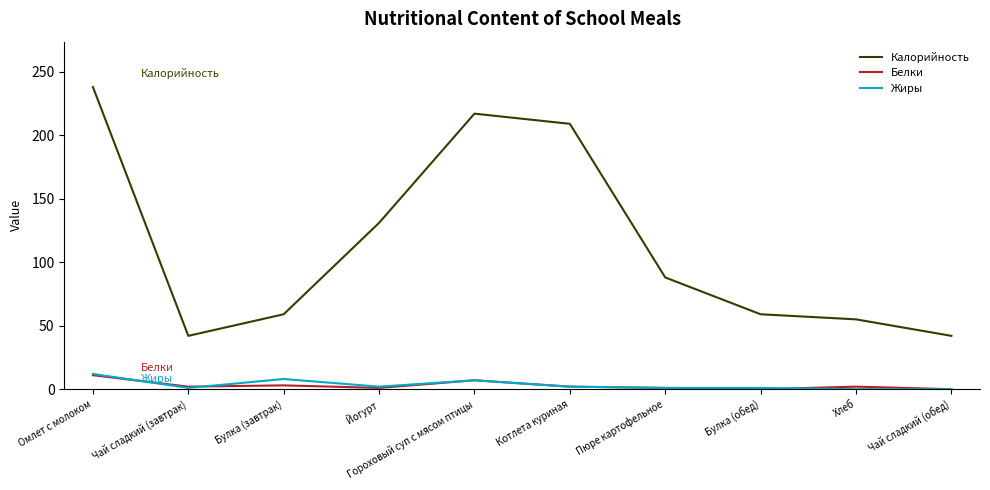

What is the difference between the highest and lowest values at Чай сладкий (обед)?

42